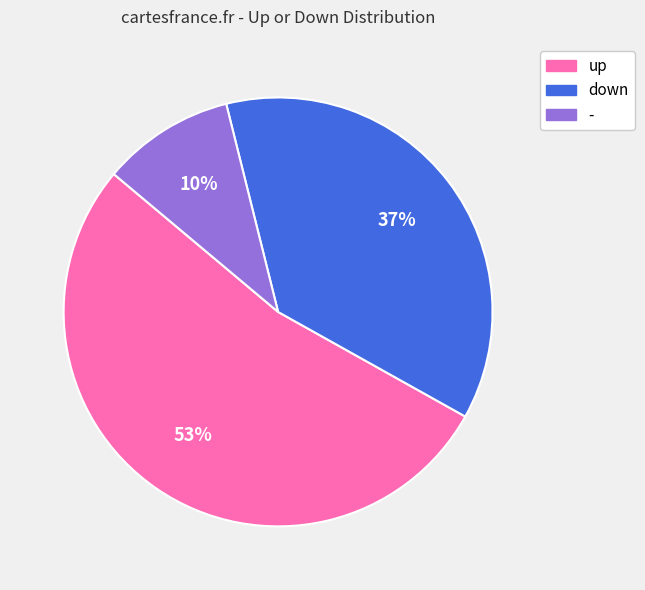

What is the ratio of the value at down to the value at -?

3.7